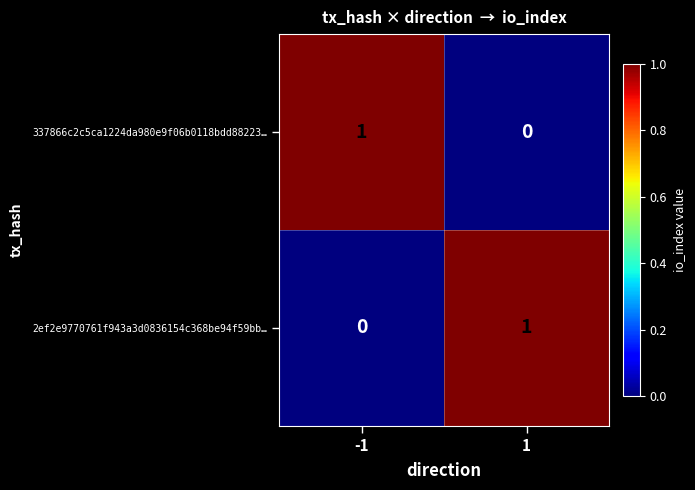

Rank the categories by 2ef2e9770761f943a3d0836154c368be94f59bb… value from highest to lowest.

1, -1